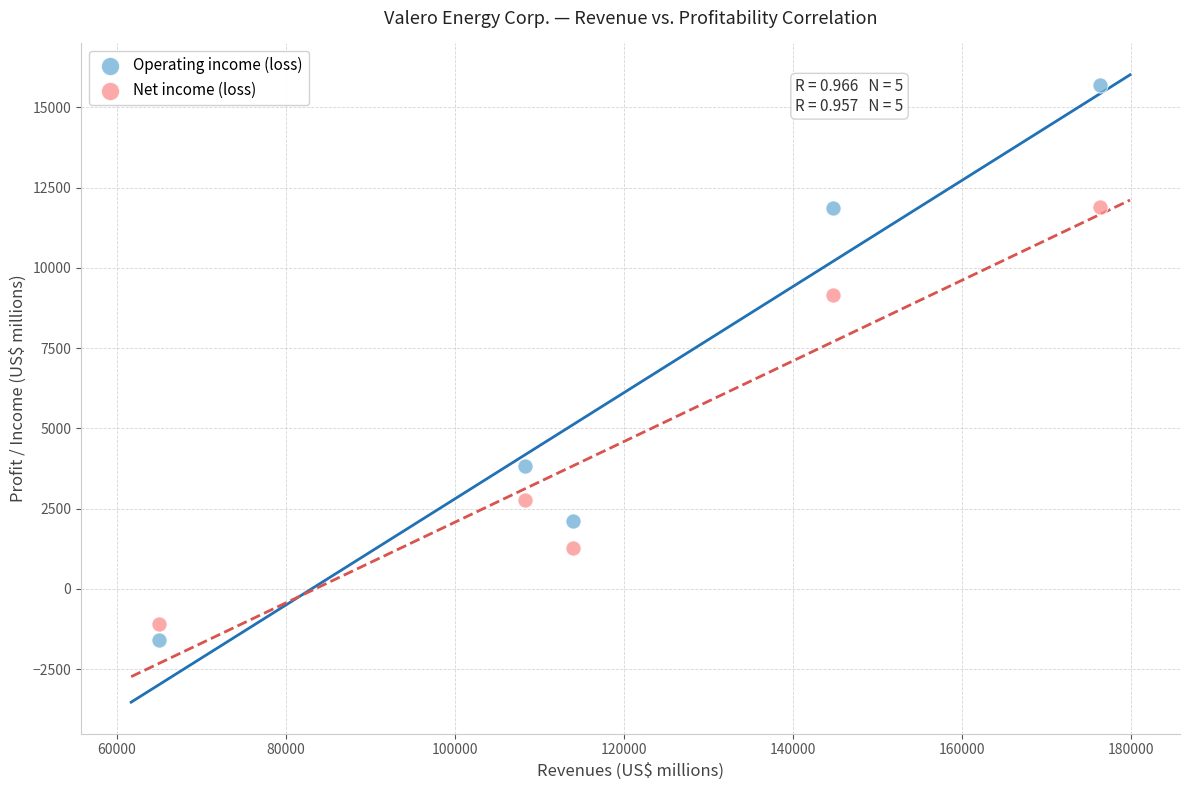

What are all the series names shown in the legend?

Operating income (loss), Net income (loss)